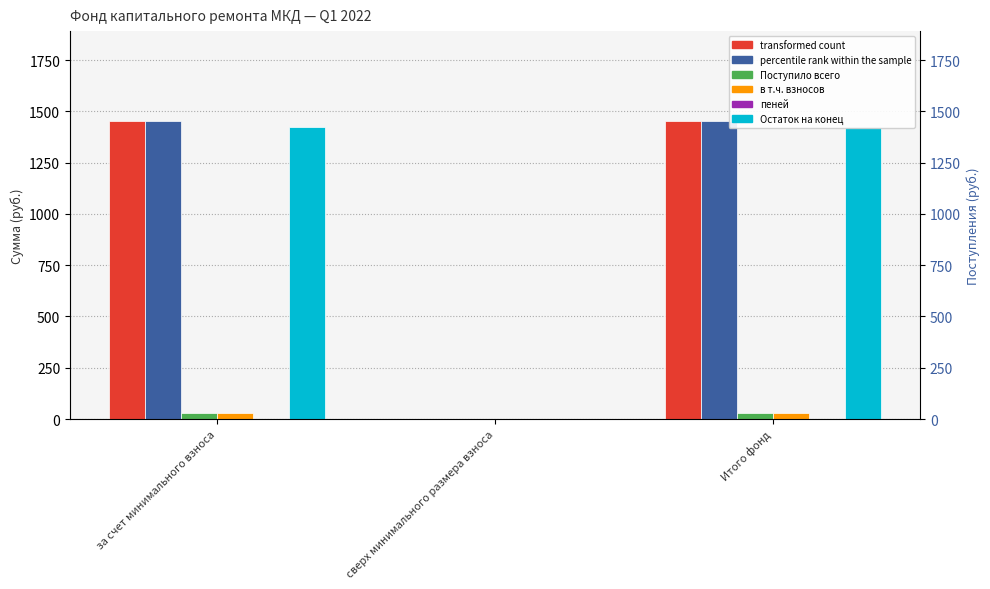

Which has a higher value, за счет минимального взноса or сверх минимального размера взноса?

за счет минимального взноса